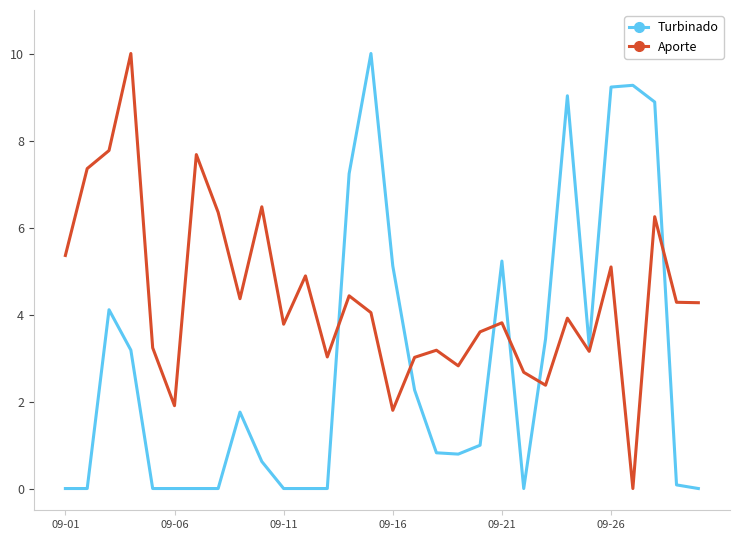

Rank the series by their average value, from highest to lowest.

Aporte, Turbinado